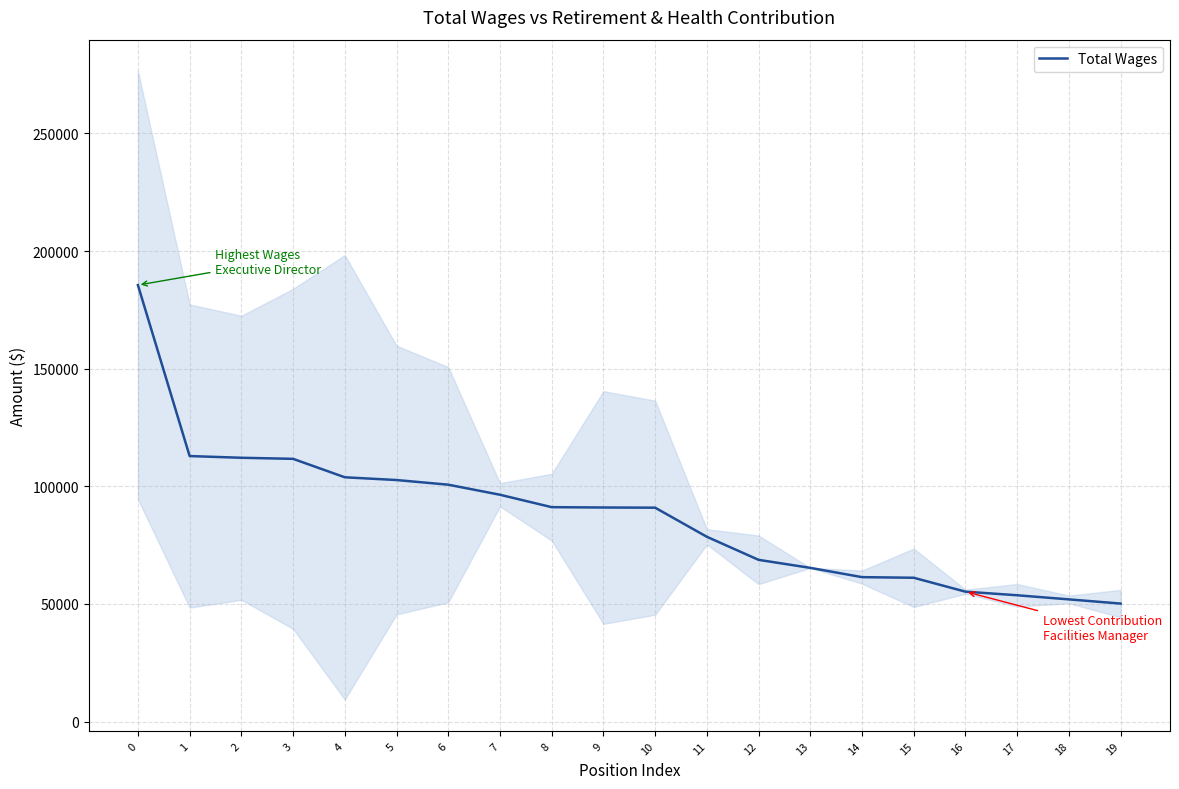

What is the ratio of the value at 14 to the value at 5?

0.6